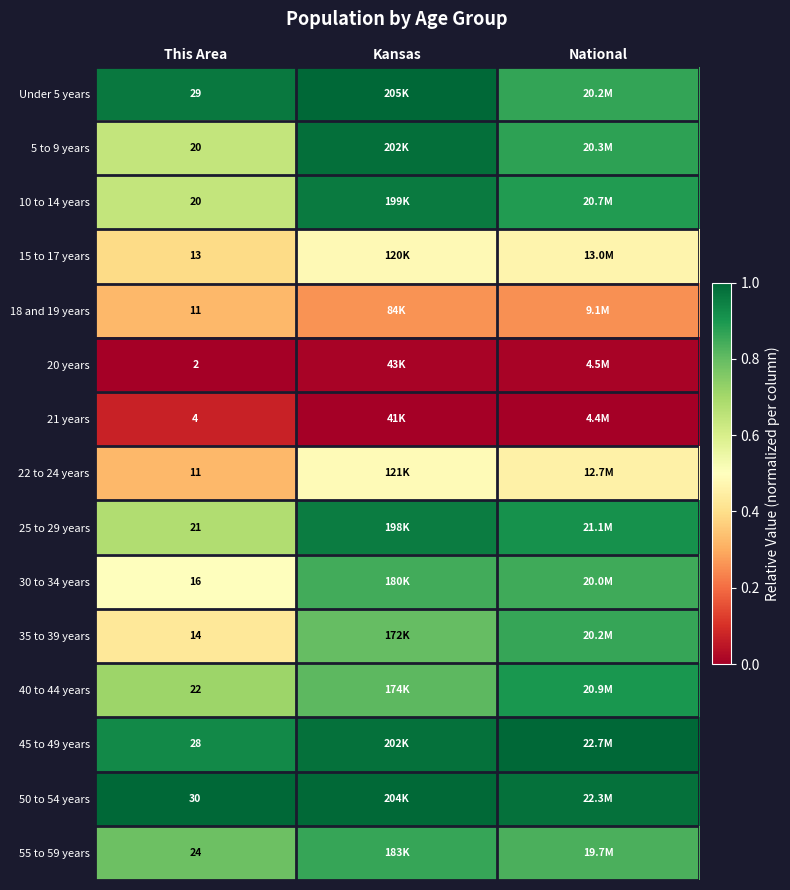

Which has a higher value, National or This Area?

This Area